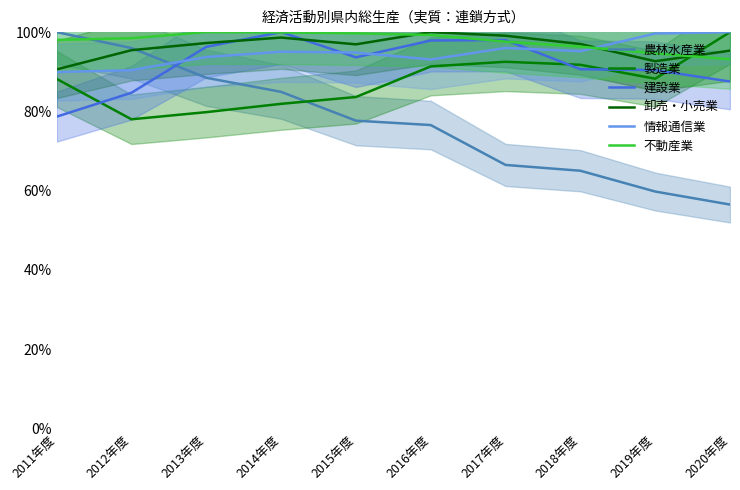

How many interior local peaks does the 建設業 series have?

2